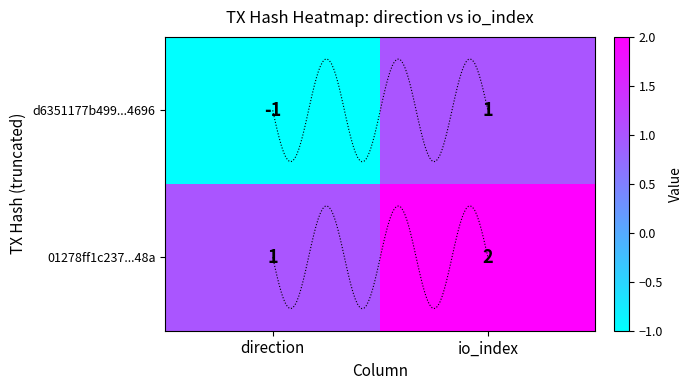

Reading right to left, what are all the values shown in this chart?

d6351177b4990dd4970a563b3e61ac5551e4696: 1=1	-1=-1
01278ff1c2371bca189fbc6b66d6ade8323e48a: 1=2	-1=1